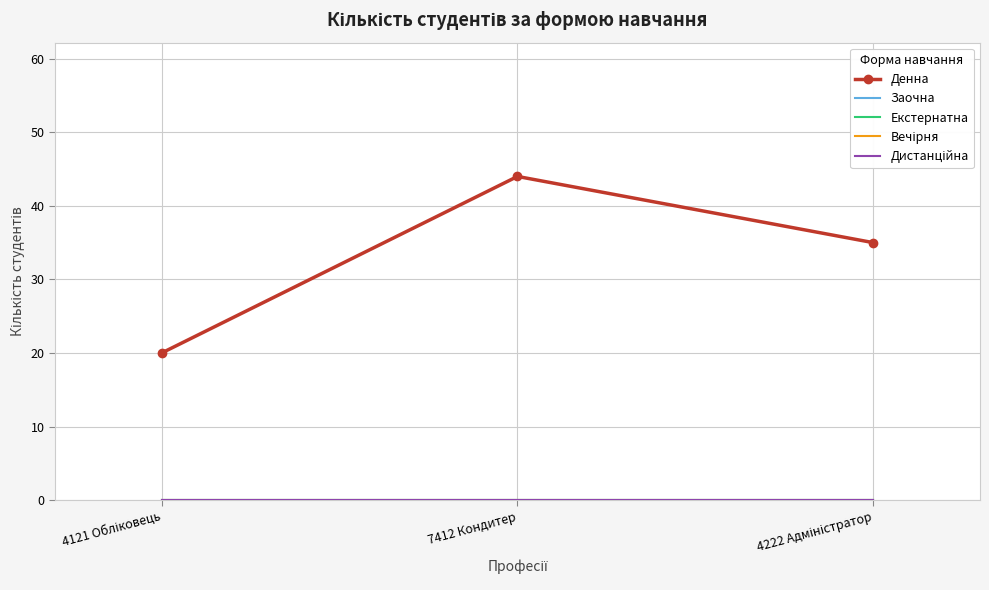

Which series has the largest range (max minus min)?

Денна